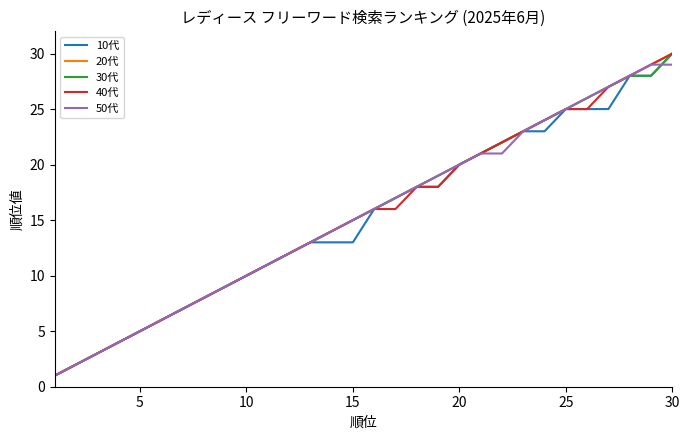

What is the maximum value shown in the chart?

30